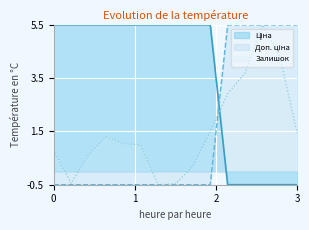

Which series ends up on top after the final intersection of Залишок and Доп. ціна?

Доп. ціна